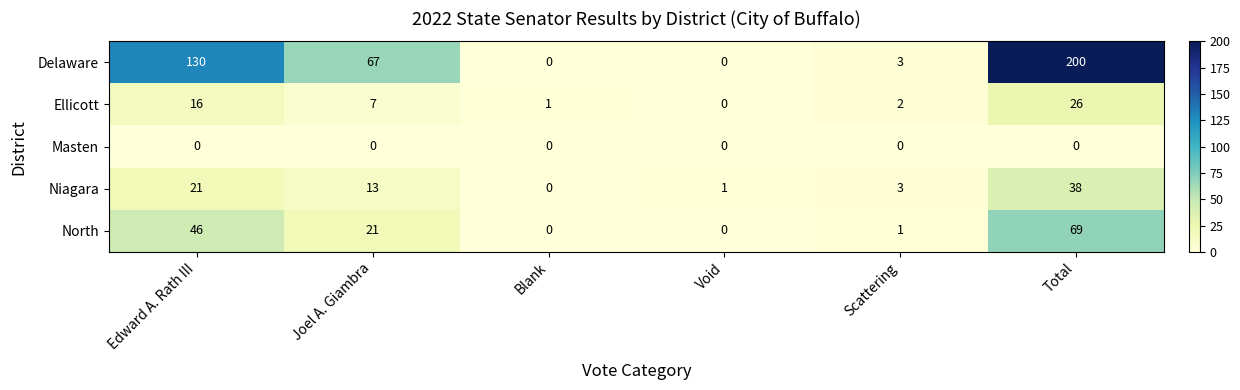

At how many categories does at least one series exceed 21?

3